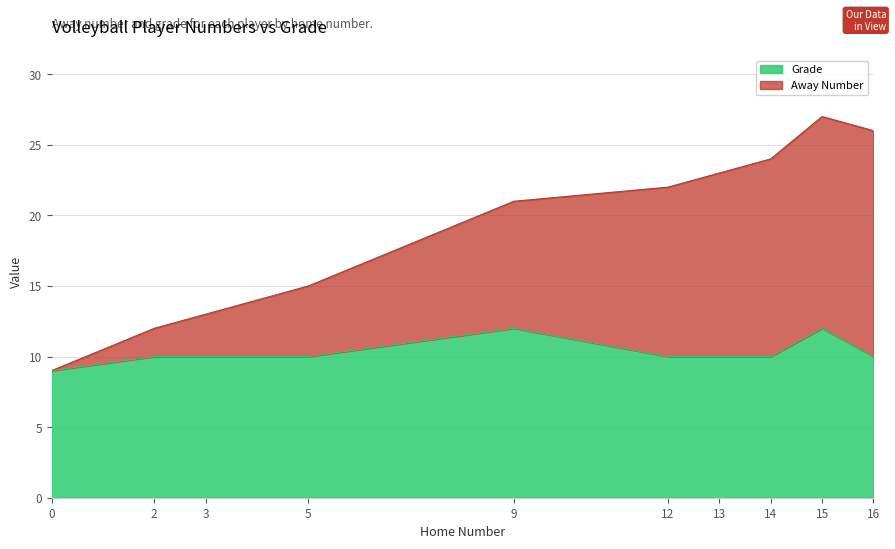

How many values in the Away Number series exceed 22?

4